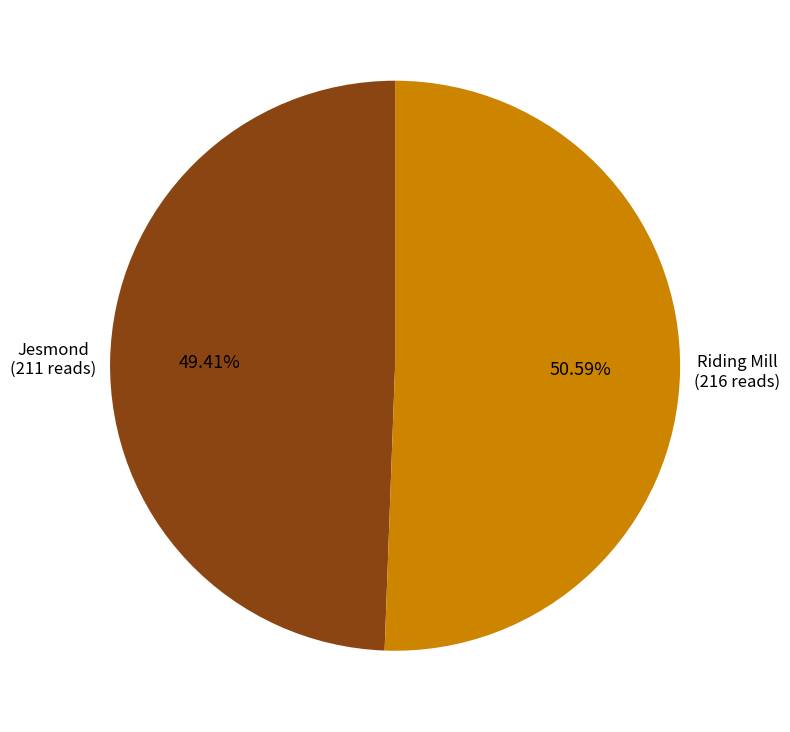

Is there any slice that represents more than half of the pie?

Yes